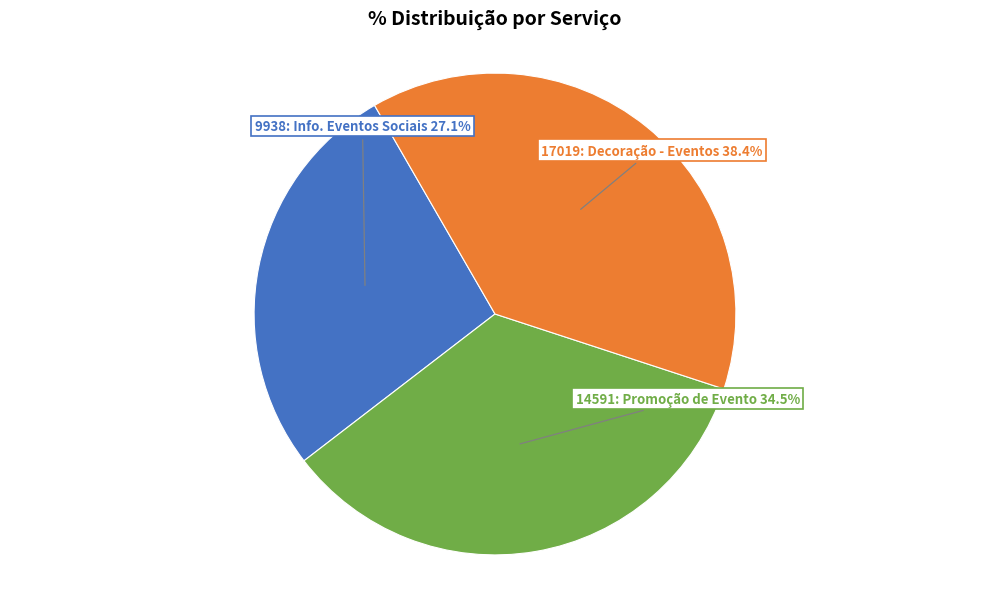

How many segments does this pie chart have?

3